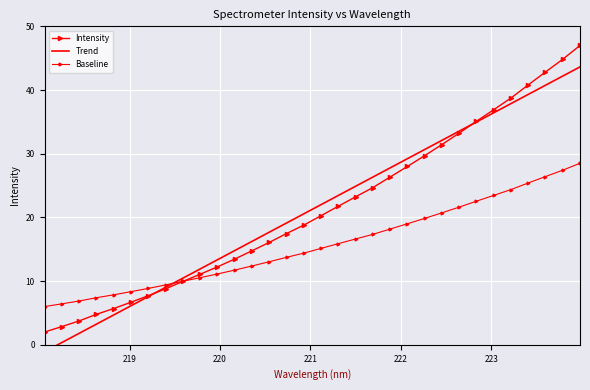

True or false: Baseline and Intensity cross at least once.

True